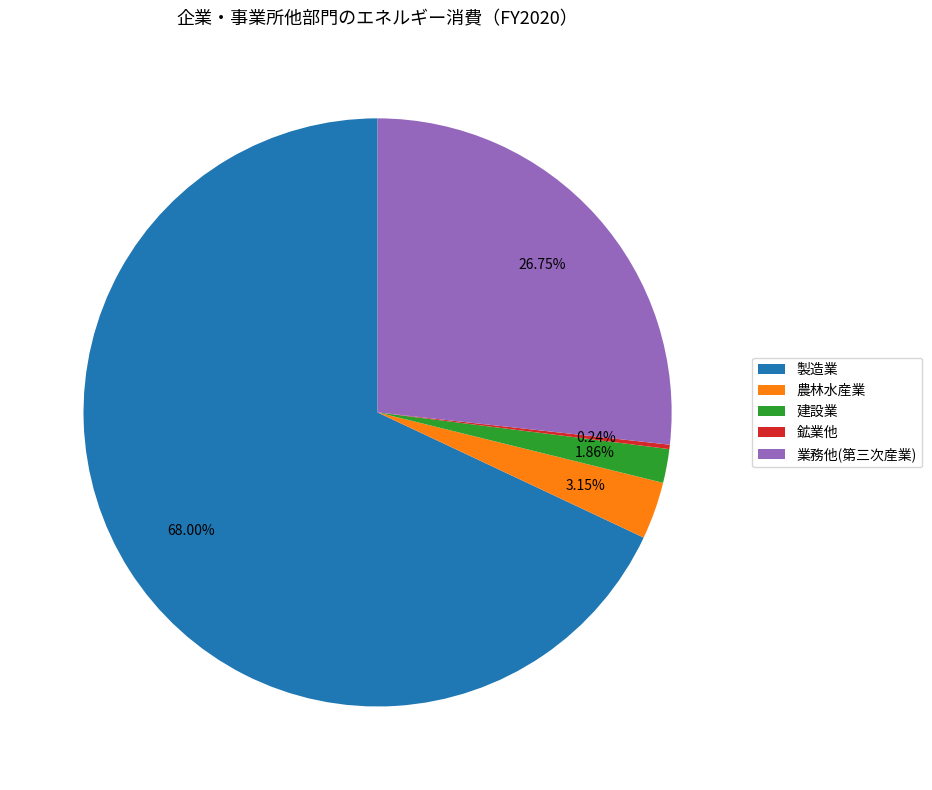

The 農林水産業 slice represents 3% of the pie. True or false?

True